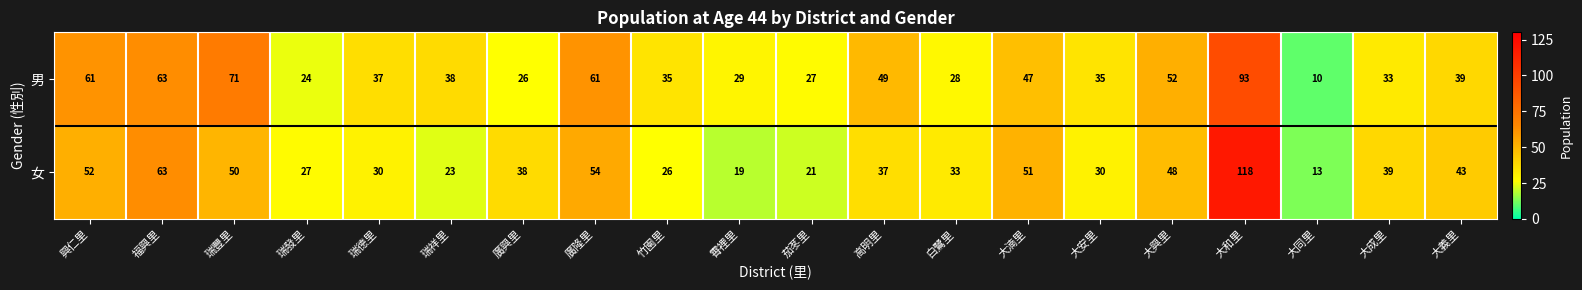

What is the average value of the 男 series?

43